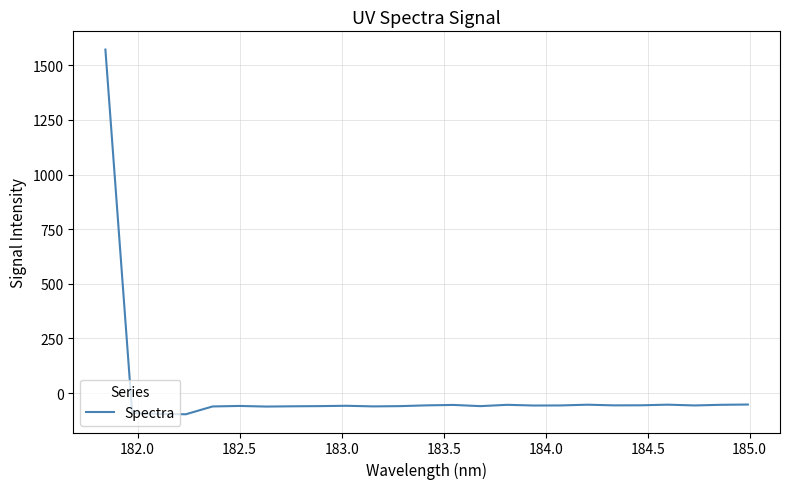

Count the number of values greater than -56.

8